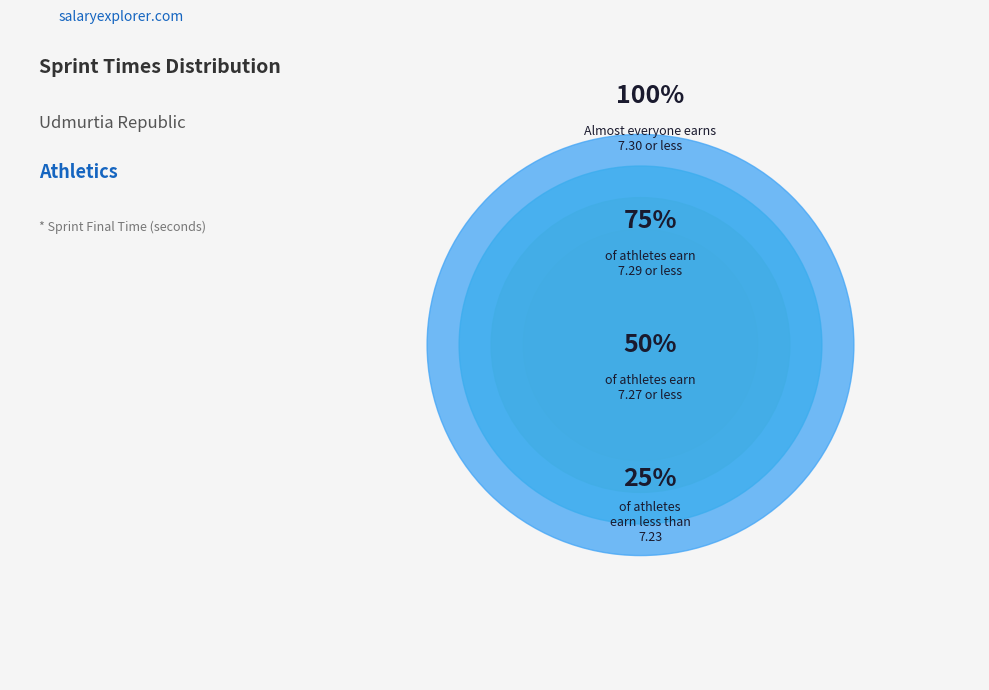

Does any single category account for the majority?

No